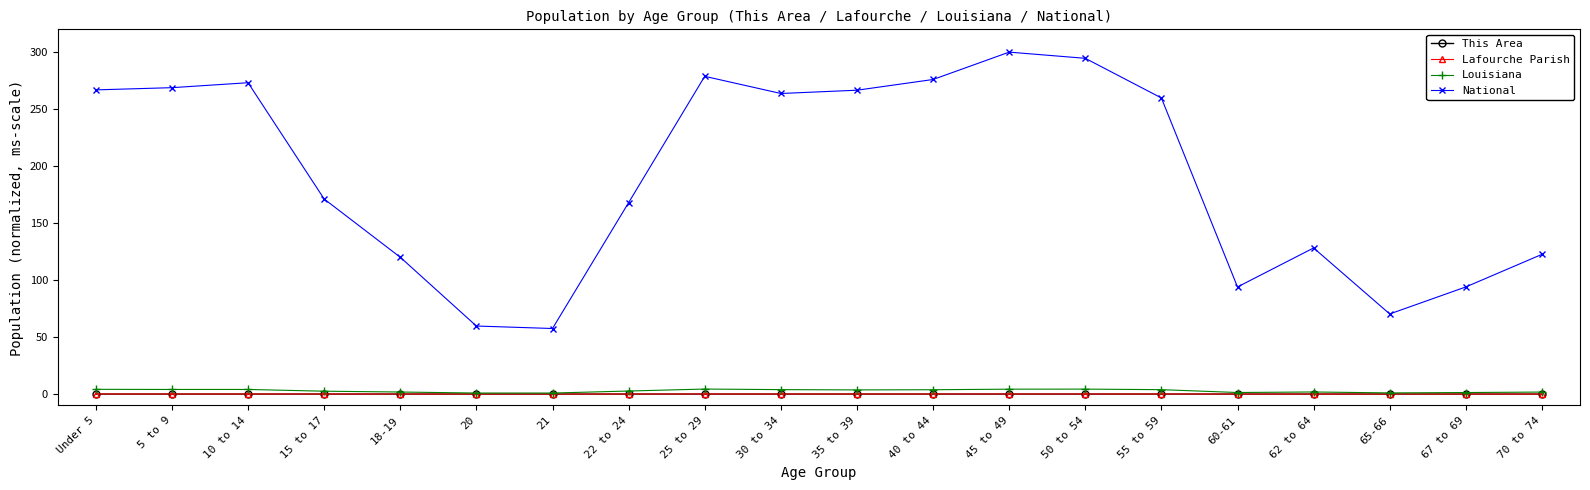

Is it true that Louisiana equals 4.3 at 45 to 49?

True